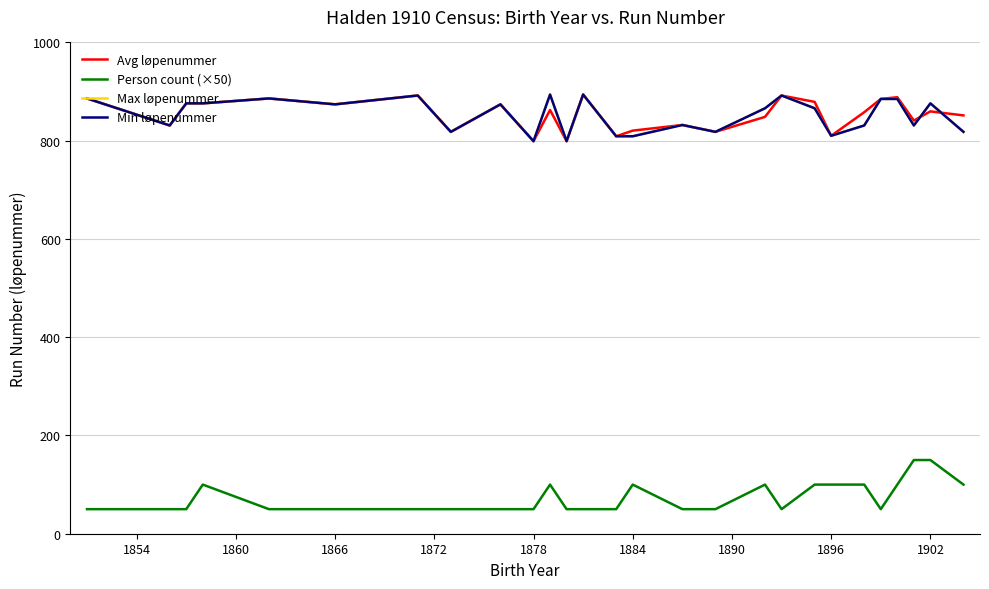

Which series has the largest range (max minus min)?

Person count (×50)